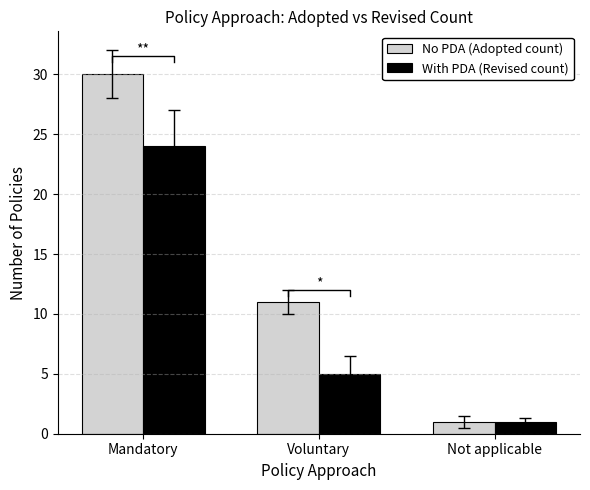

What is the sum of the With PDA (Revised count) values at Voluntary and Not applicable?

6